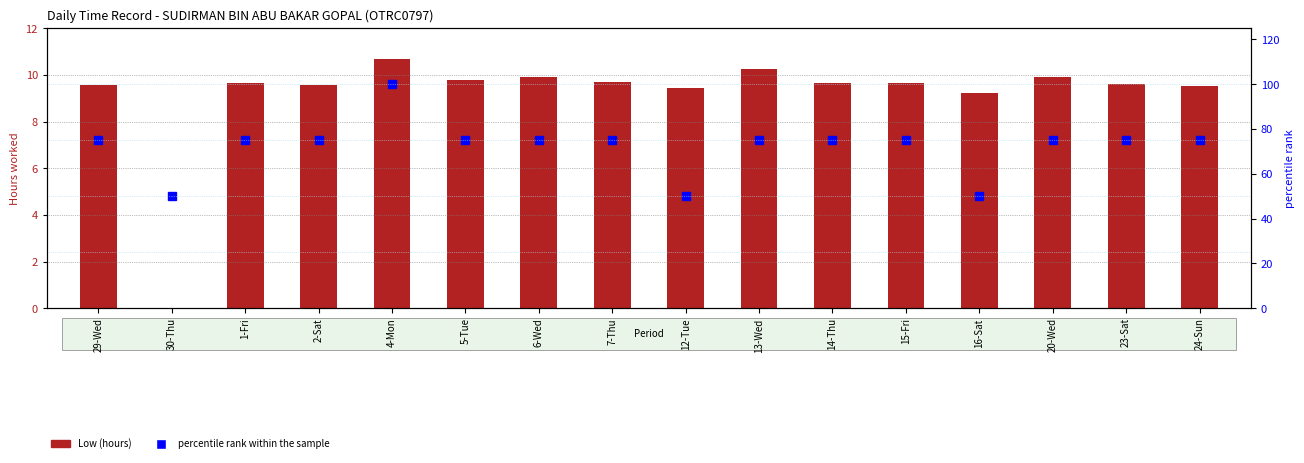

Rank the categories by Low (hours) value from lowest to highest.

30-Thu, 16-Sat, 12-Tue, 24-Sun, 2-Sat, 29-Wed, 23-Sat, 1-Fri, 14-Thu, 15-Fri, 7-Thu, 5-Tue, 6-Wed, 20-Wed, 13-Wed, 4-Mon